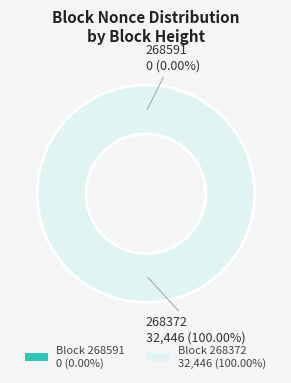

How many segments does this pie chart have?

2